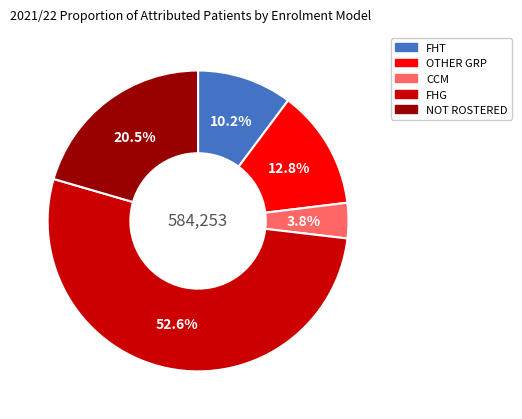

Count the number of slices in the pie.

5